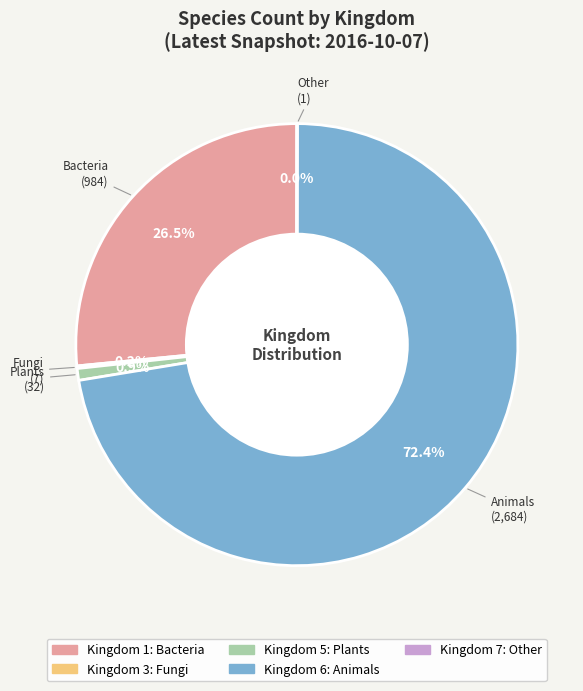

Do Animals and Plants together represent more than half of the pie?

Yes